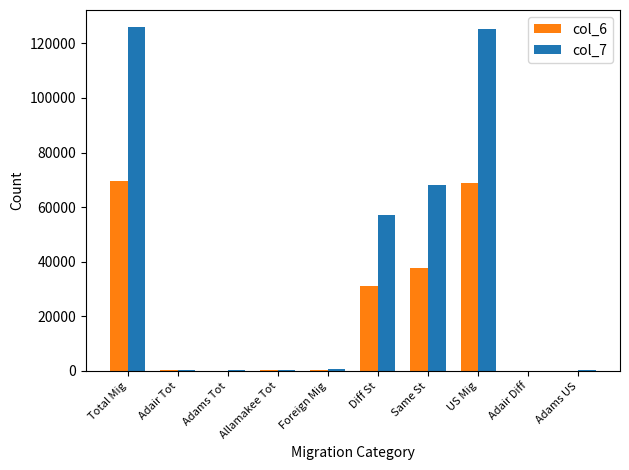

The col_7 series shows 32418 at Same St. True or false?

False